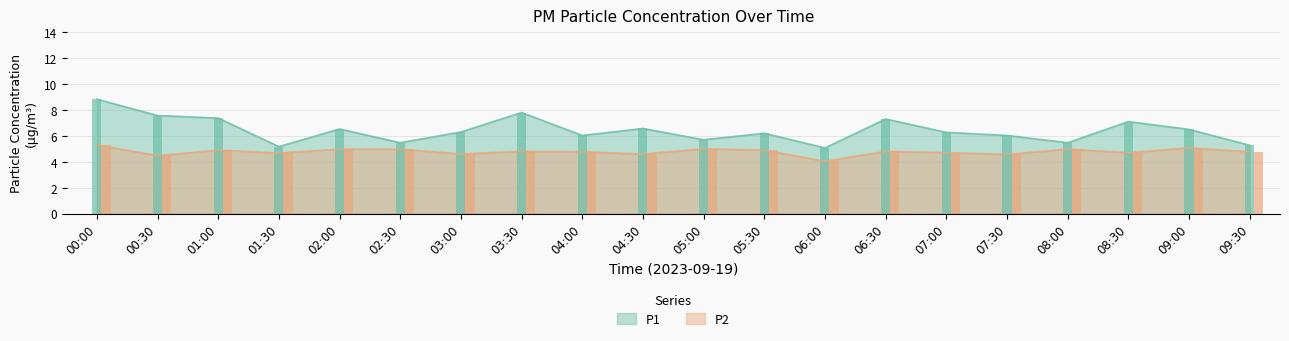

List the labels in order of P2 value, largest first.

00:00, 09:00, 05:00, 02:00, 02:30, 08:00, 01:00, 05:30, 03:30, 06:30, 04:00, 09:30, 07:00, 08:30, 01:30, 03:00, 04:30, 07:30, 00:30, 06:00